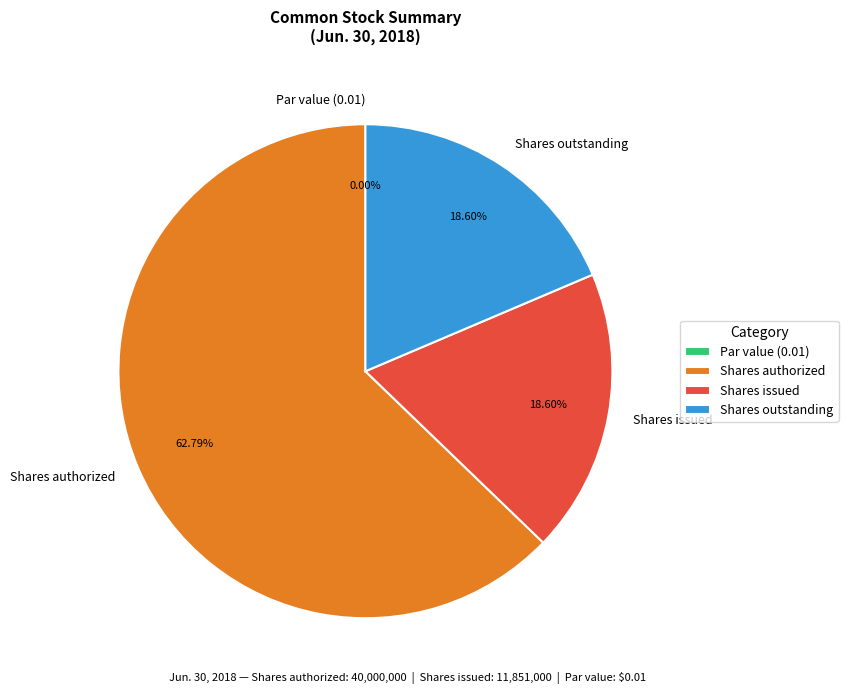

True or false: Common stock, shares outstanding accounts for 19% of the total.

True